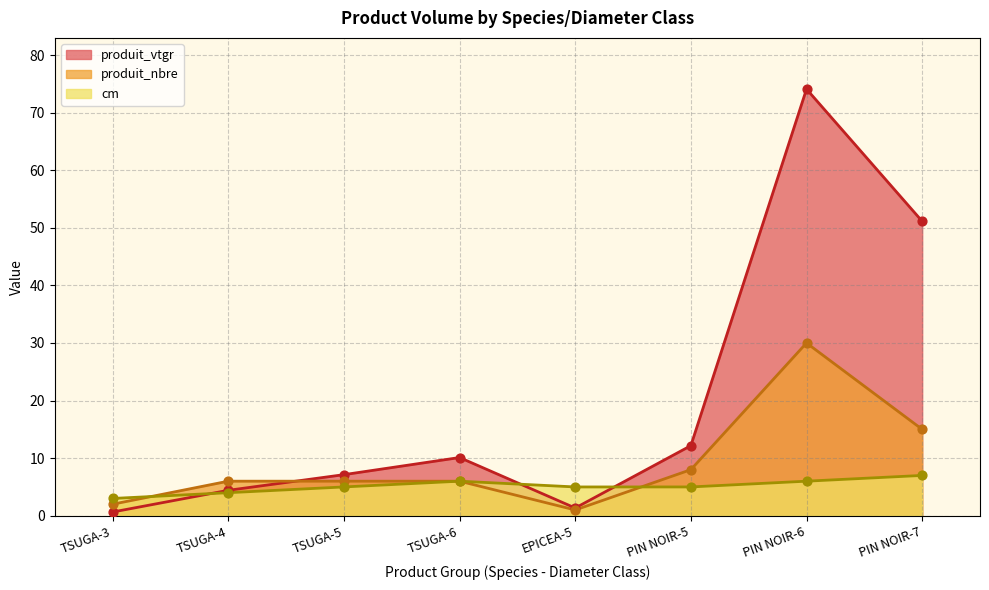

At which category is the sum across all series the highest?

PIN NOIR-6